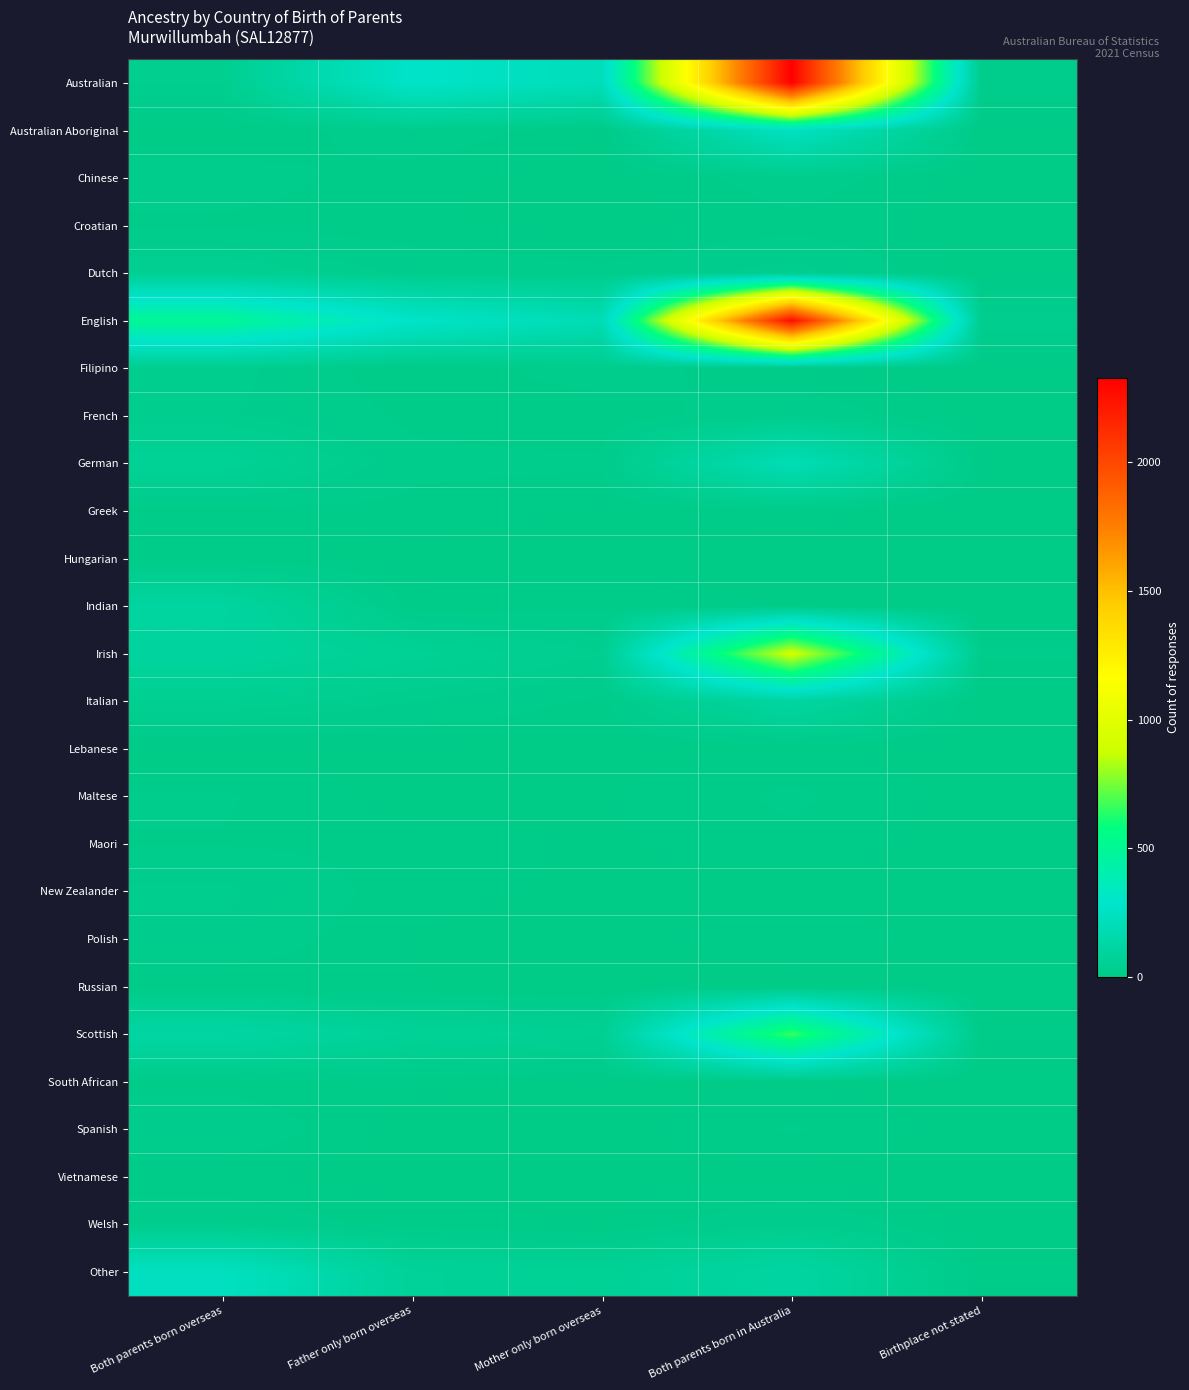

Reading left to right, transcribe all the data shown in this chart.

Australian: Both parents born overseas=38	Father only born overseas=281	Mother only born overseas=213	Both parents born in Australia=2328	Birthplace not stated=21
Australian Aboriginal: Both parents born overseas=0	Father only born overseas=24	Mother only born overseas=4	Both parents born in Australia=245	Birthplace not stated=0
Chinese: Both parents born overseas=21	Father only born overseas=7	Mother only born overseas=0	Both parents born in Australia=22	Birthplace not stated=0
Croatian: Both parents born overseas=11	Father only born overseas=6	Mother only born overseas=0	Both parents born in Australia=9	Birthplace not stated=0
Dutch: Both parents born overseas=49	Father only born overseas=24	Mother only born overseas=17	Both parents born in Australia=33	Birthplace not stated=0
English: Both parents born overseas=502	Father only born overseas=282	Mother only born overseas=194	Both parents born in Australia=2268	Birthplace not stated=34
Filipino: Both parents born overseas=33	Father only born overseas=4	Mother only born overseas=22	Both parents born in Australia=3	Birthplace not stated=0
French: Both parents born overseas=29	Father only born overseas=11	Mother only born overseas=5	Both parents born in Australia=25	Birthplace not stated=0
German: Both parents born overseas=69	Father only born overseas=17	Mother only born overseas=16	Both parents born in Australia=200	Birthplace not stated=5
Greek: Both parents born overseas=9	Father only born overseas=10	Mother only born overseas=3	Both parents born in Australia=8	Birthplace not stated=0
Hungarian: Both parents born overseas=9	Father only born overseas=0	Mother only born overseas=3	Both parents born in Australia=0	Birthplace not stated=0
Indian: Both parents born overseas=104	Father only born overseas=9	Mother only born overseas=10	Both parents born in Australia=4	Birthplace not stated=0
Irish: Both parents born overseas=96	Father only born overseas=64	Mother only born overseas=37	Both parents born in Australia=906	Birthplace not stated=16
Italian: Both parents born overseas=47	Father only born overseas=27	Mother only born overseas=11	Both parents born in Australia=113	Birthplace not stated=0
Lebanese: Both parents born overseas=0	Father only born overseas=3	Mother only born overseas=0	Both parents born in Australia=6	Birthplace not stated=0
Maltese: Both parents born overseas=15	Father only born overseas=0	Mother only born overseas=4	Both parents born in Australia=16	Birthplace not stated=0
Maori: Both parents born overseas=13	Father only born overseas=10	Mother only born overseas=3	Both parents born in Australia=11	Birthplace not stated=0
New Zealander: Both parents born overseas=30	Father only born overseas=7	Mother only born overseas=3	Both parents born in Australia=0	Birthplace not stated=0
Polish: Both parents born overseas=24	Father only born overseas=4	Mother only born overseas=0	Both parents born in Australia=12	Birthplace not stated=0
Russian: Both parents born overseas=6	Father only born overseas=5	Mother only born overseas=0	Both parents born in Australia=0	Birthplace not stated=0
Scottish: Both parents born overseas=122	Father only born overseas=71	Mother only born overseas=53	Both parents born in Australia=661	Birthplace not stated=7
South African: Both parents born overseas=9	Father only born overseas=7	Mother only born overseas=3	Both parents born in Australia=3	Birthplace not stated=0
Spanish: Both parents born overseas=25	Father only born overseas=0	Mother only born overseas=0	Both parents born in Australia=15	Birthplace not stated=0
Vietnamese: Both parents born overseas=6	Father only born overseas=0	Mother only born overseas=4	Both parents born in Australia=0	Birthplace not stated=0
Welsh: Both parents born overseas=24	Father only born overseas=9	Mother only born overseas=3	Both parents born in Australia=27	Birthplace not stated=0
Other: Both parents born overseas=245	Father only born overseas=75	Mother only born overseas=62	Both parents born in Australia=116	Birthplace not stated=6